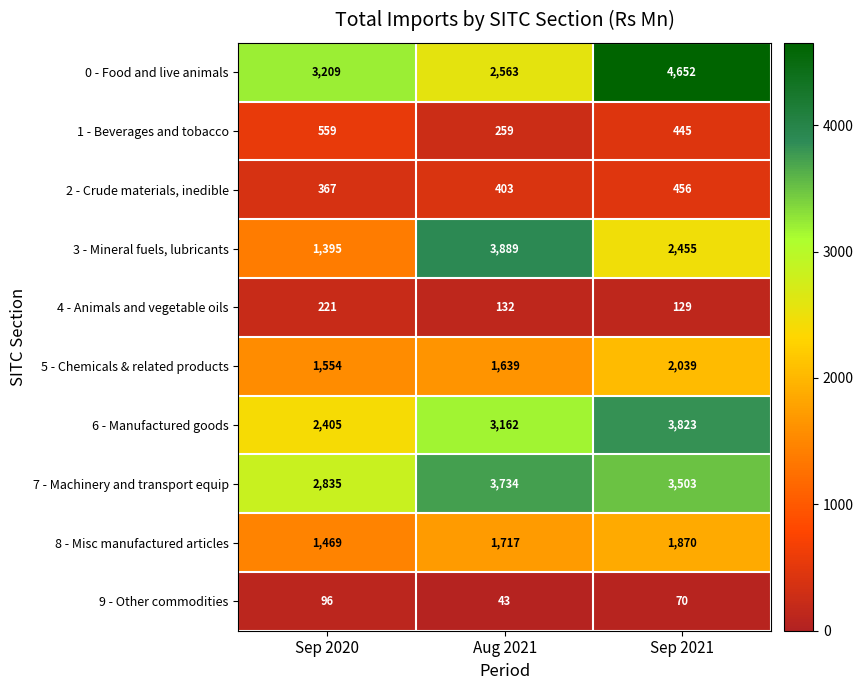

Between Sep 2020 and Aug 2021, which series saw the biggest shift?

3 - Mineral fuels, lubricants